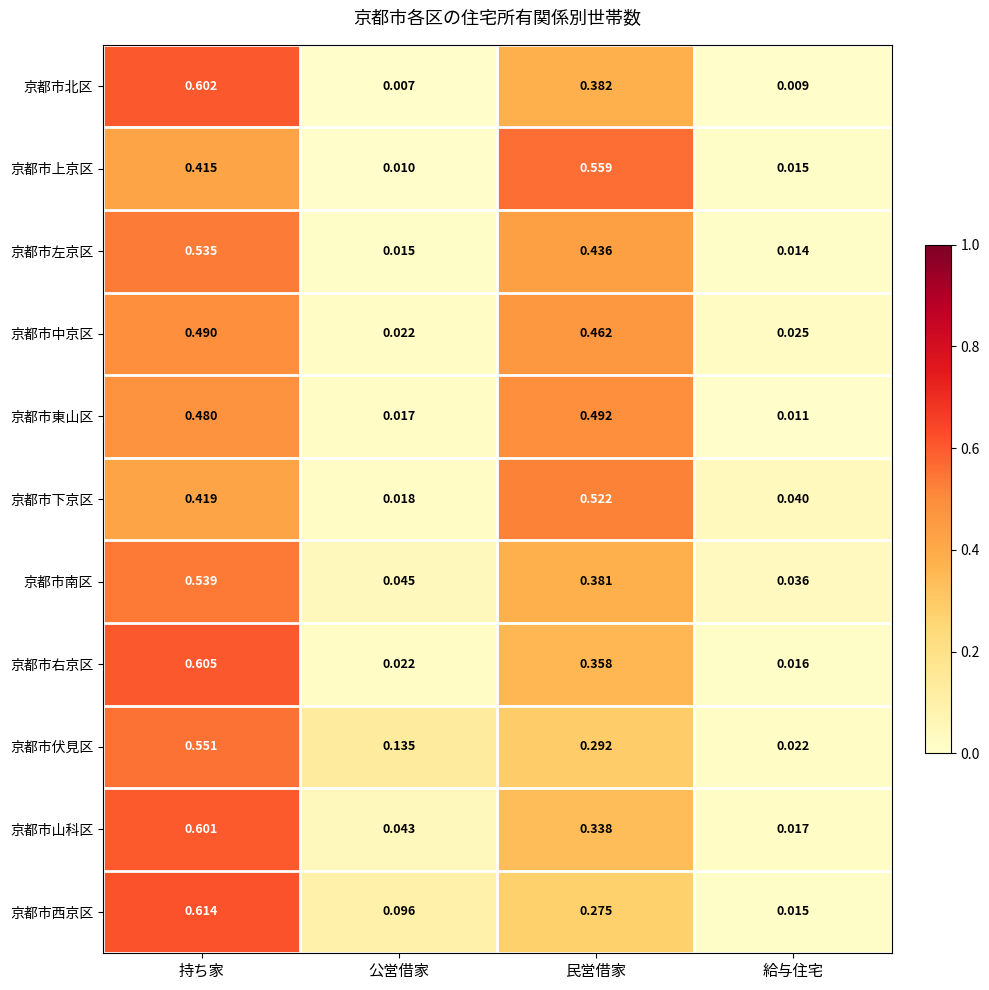

At which category is the sum across all series the highest?

持ち家